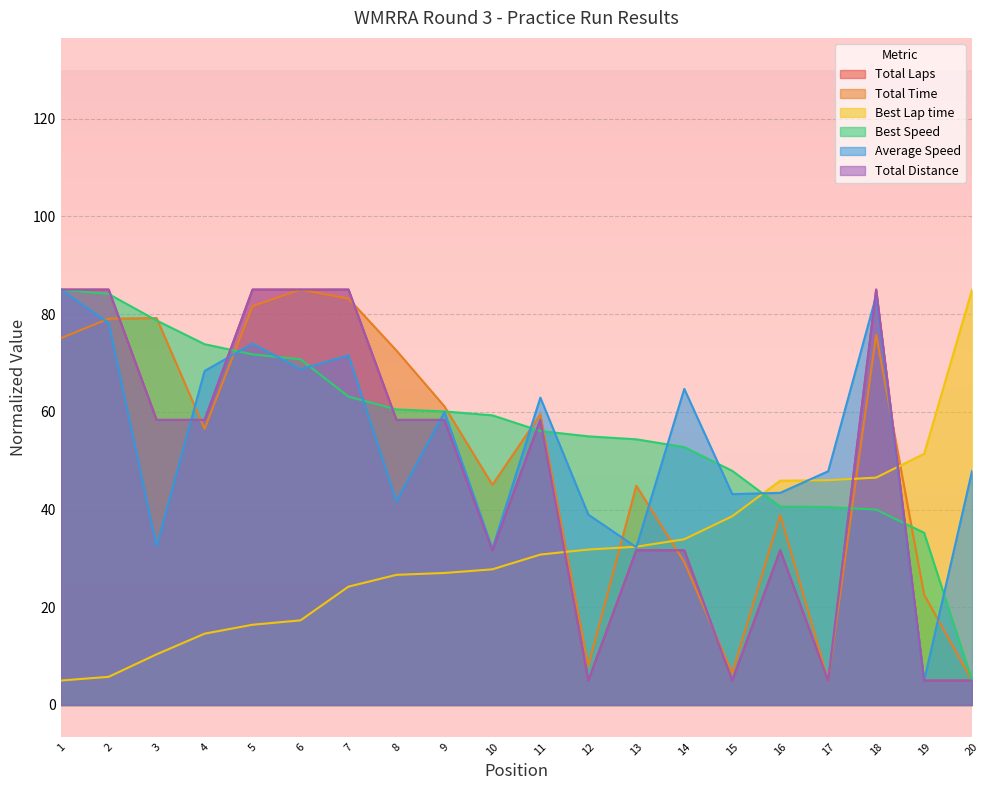

How many lines are shown in the chart?

6